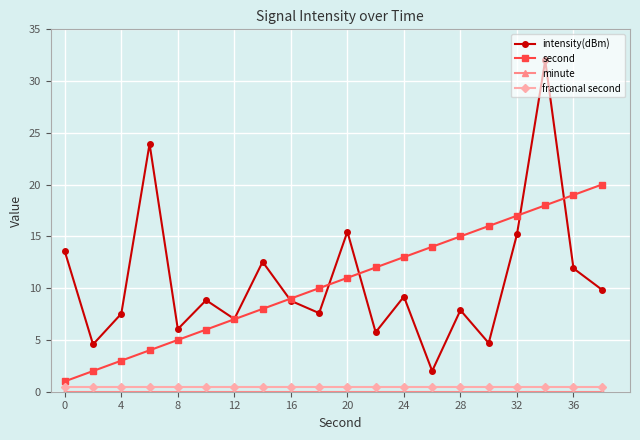

Which series has the largest range (max minus min)?

intensity(dBm)